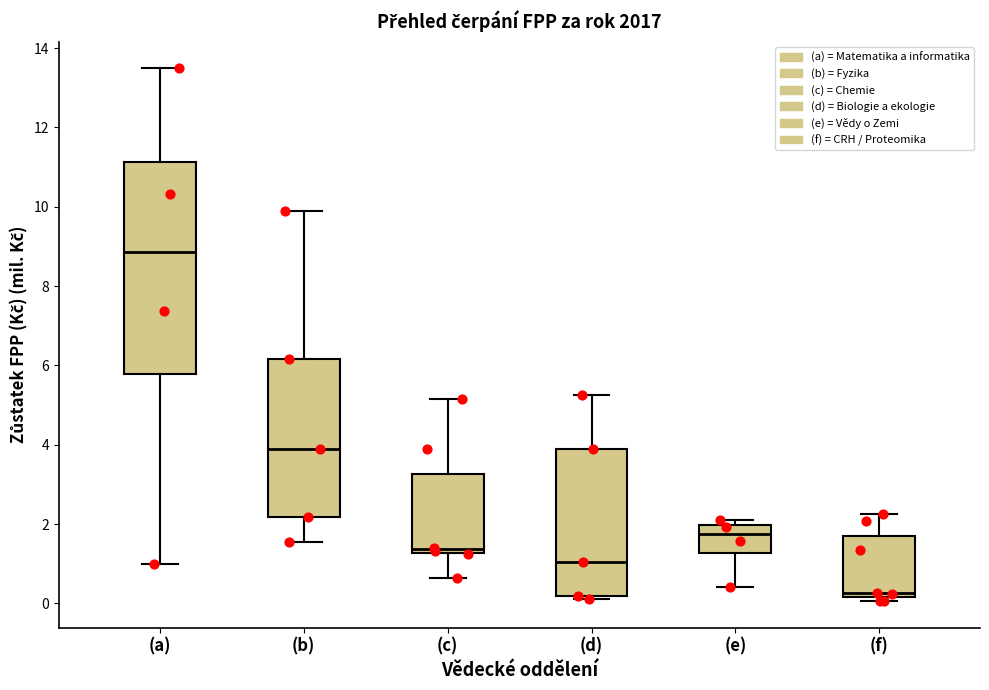

Reading left to right, transcribe this box plot: for each box, give where its median line is, the range the box spans, and where its two whiskers end, as read against the y-axis. The values are not printed on the chart, so give them approximately, as read against the axis.

(a): median 8.8, box 5.8 to 11.2, whiskers 1.0 to 13.4
(b): median 3.8, box 2.2 to 6.2, whiskers 1.6 to 9.8
(c): median 1.4, box 1.2 to 3.2, whiskers 0.6 to 5.2
(d): median 1.0, box 0.2 to 3.8, whiskers 0.2 (just below the box's lower edge) to 5.2
(e): median 1.8, box 1.2 to 2.0, whiskers 0.4 to 2.2
(f): median 0.2 (just above the box's lower edge), box 0.2 to 1.8, whiskers 0.0 to 2.2